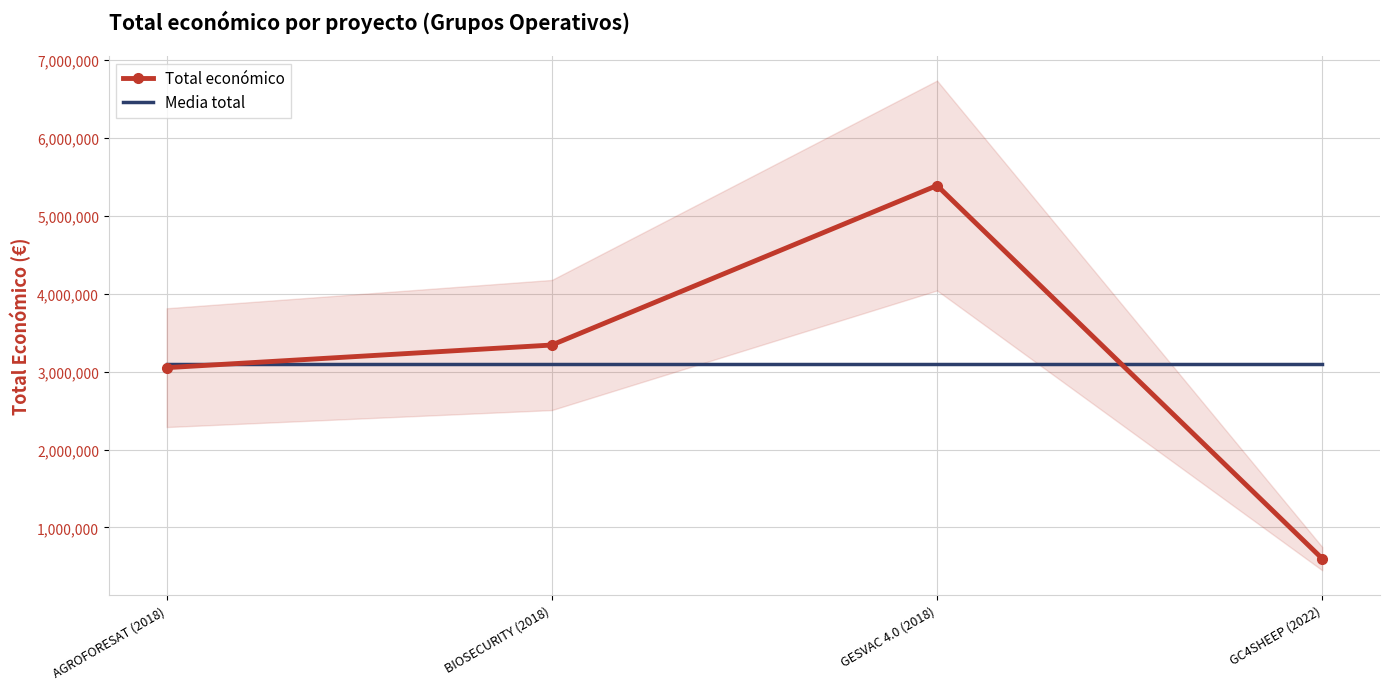

Does the chart have visible grid lines?

Yes